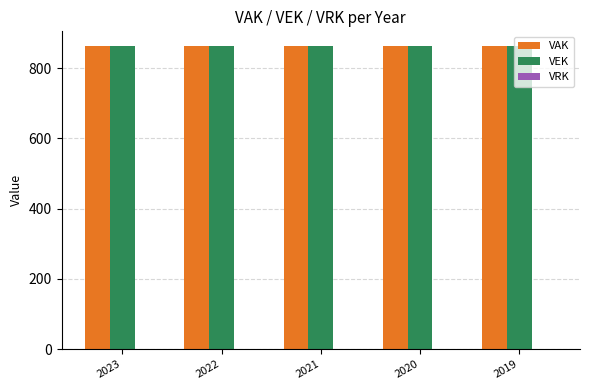

Does the chart contain stacked bars?

No